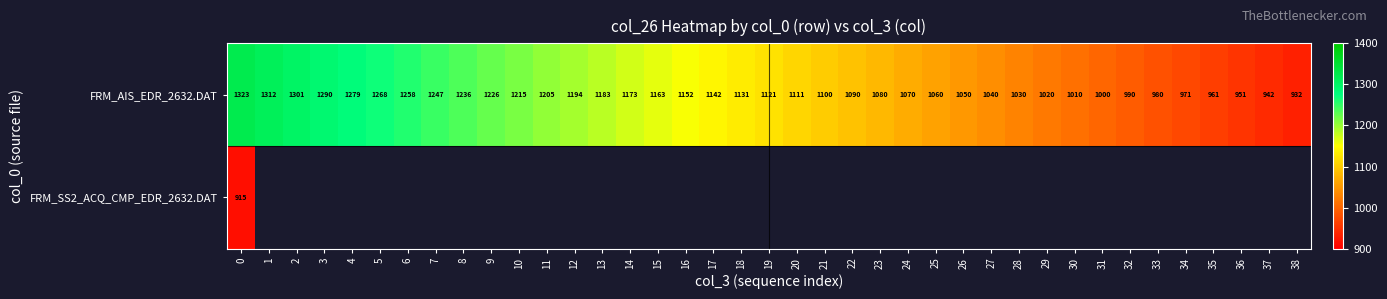

At how many categories does at least one series exceed 1308?

2